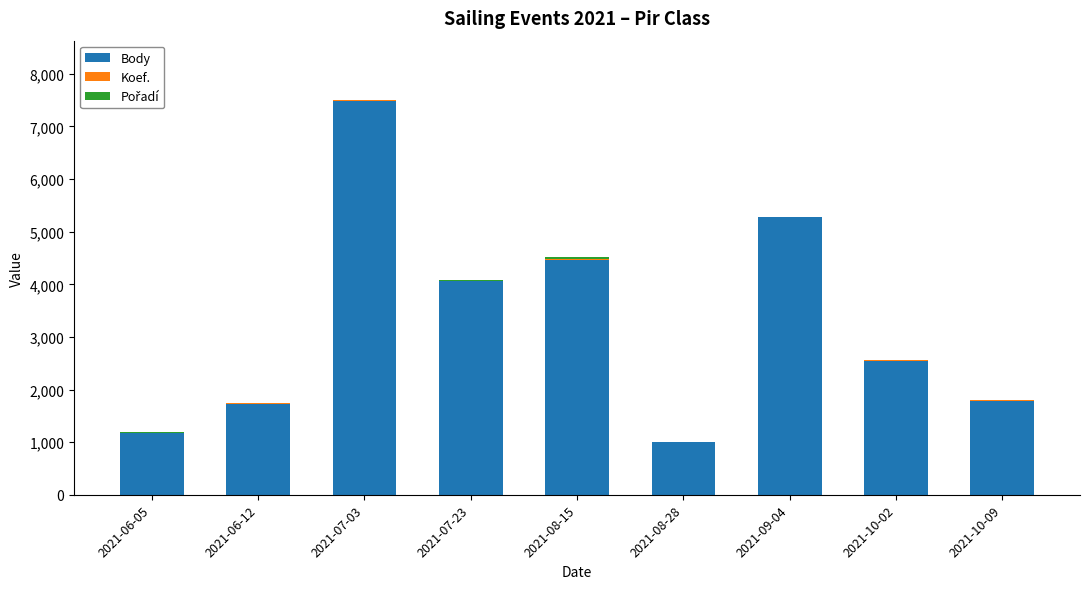

What is the sum of all Body values?

29535